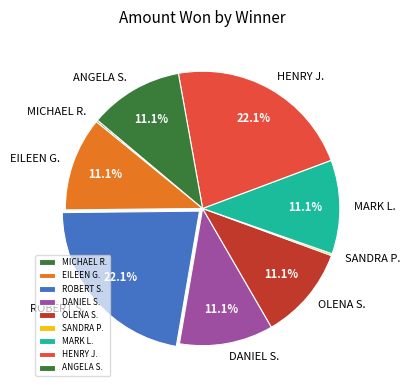

To the nearest percent, what portion does ROBERT S. represent?

22%